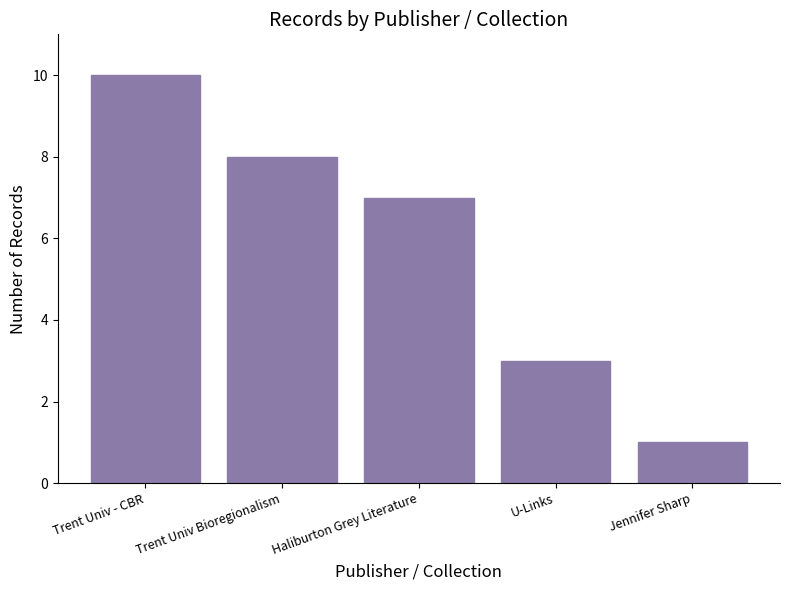

The chart shows a value of 1 at Jennifer Sharp. True or false?

True